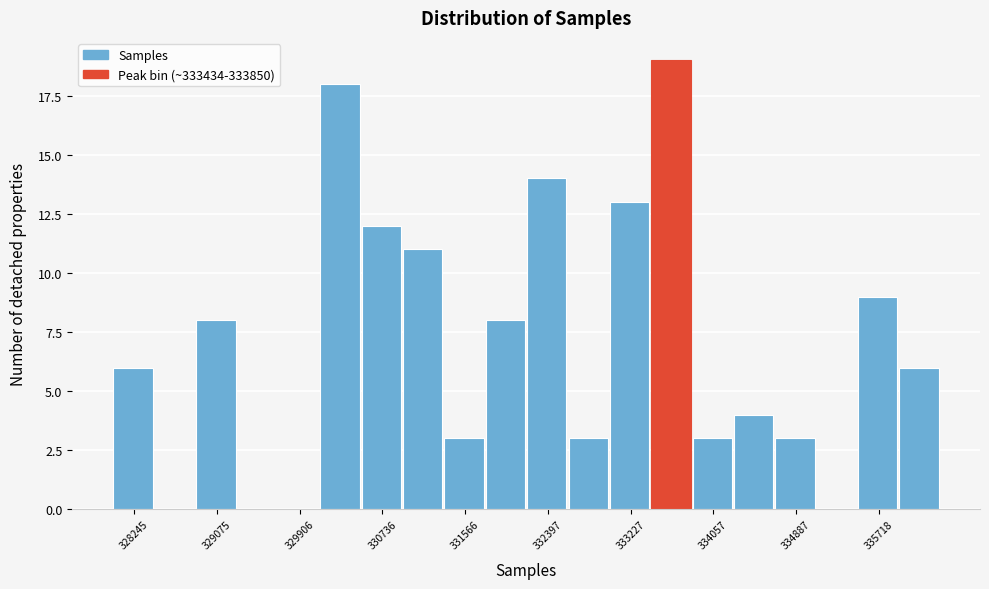

Reading left to right, transcribe this chart: for each bar, give the range it covers on the x-axis and its height. Neither the bar edges nor the heights are printed on the chart, so give them approximately, as read against the axes.

328000 to 328500: 6
328500 to 328900: 0
328900 to 329300: 8
329300 to 329700: 0
329700 to 330100: 0
330100 to 330500: 18
330500 to 330900: 12
330900 to 331400: 11
331400 to 331800: 3
331800 to 332200: 8
332200 to 332600: 14
332600 to 333000: 3
333000 to 333400: 13
333400 to 333900: 19
333900 to 334300: 3
334300 to 334700: 4
334700 to 335100: 3
335100 to 335500: 0
335500 to 335900: 9
335900 to 336300: 6